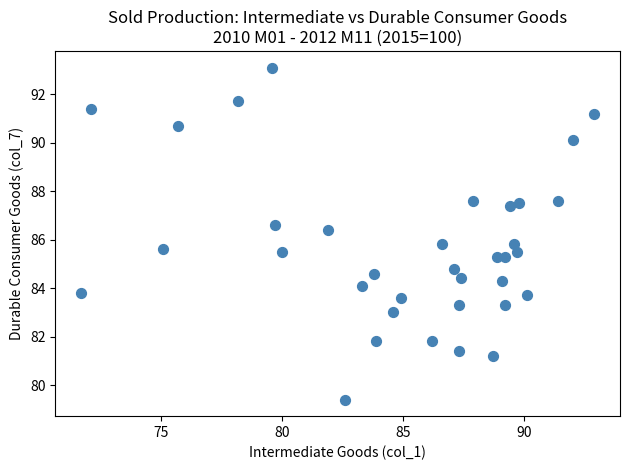

What is the range of X values (max minus min)?

21.2